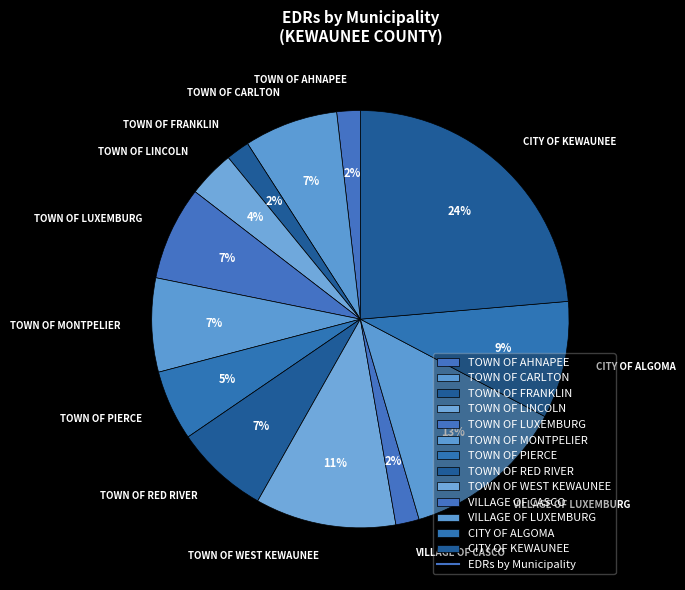

The TOWN OF AHNAPEE slice represents 16% of the pie. True or false?

False